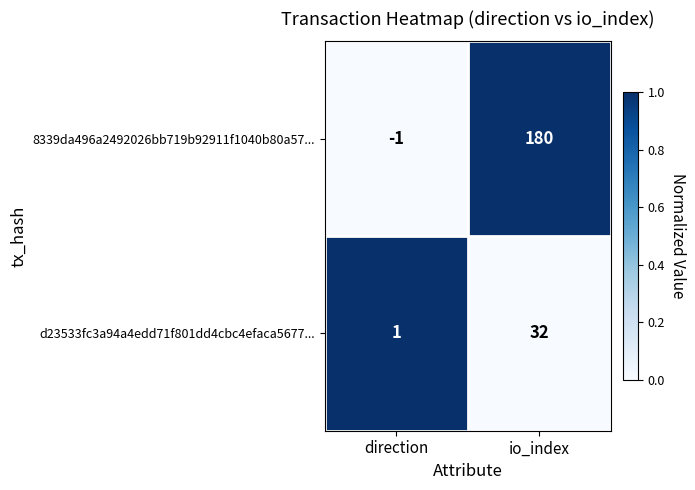

Which series has the largest range (max minus min)?

8339da496a2492026bb719b92911f1040b80a57...